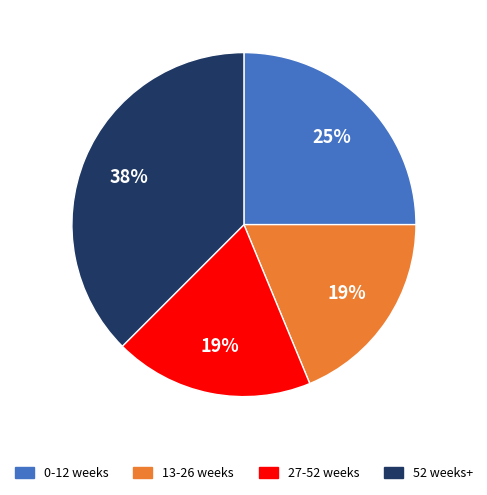

To the nearest percent, what is the difference between the largest and smallest slice percentages?

19%